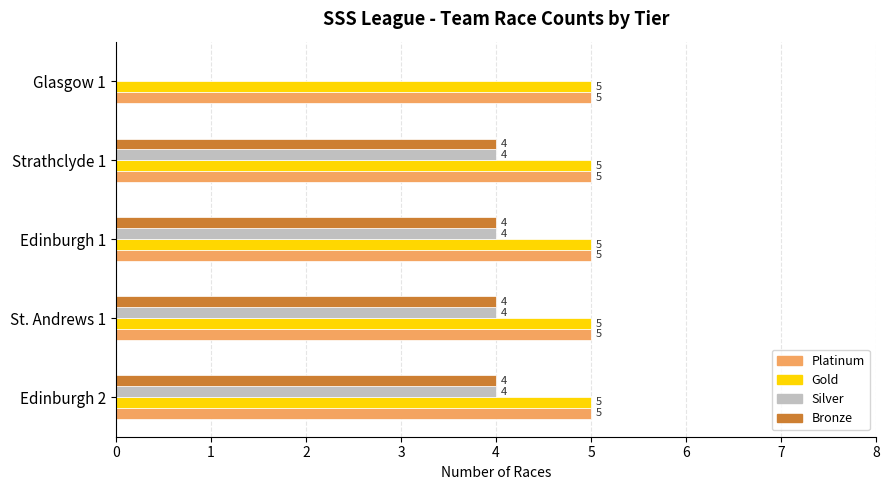

What is the maximum value shown in the chart?

5